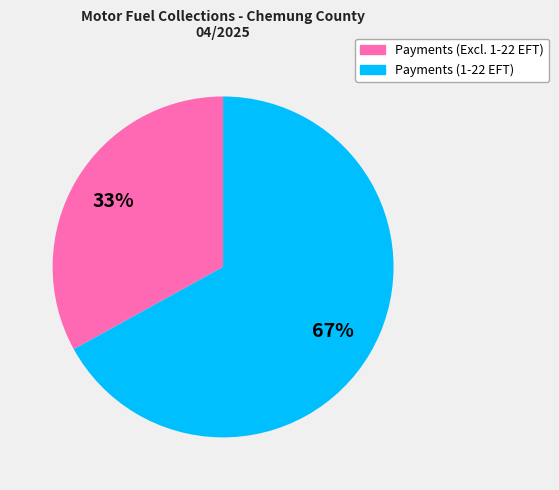

Count the number of slices in the pie.

2